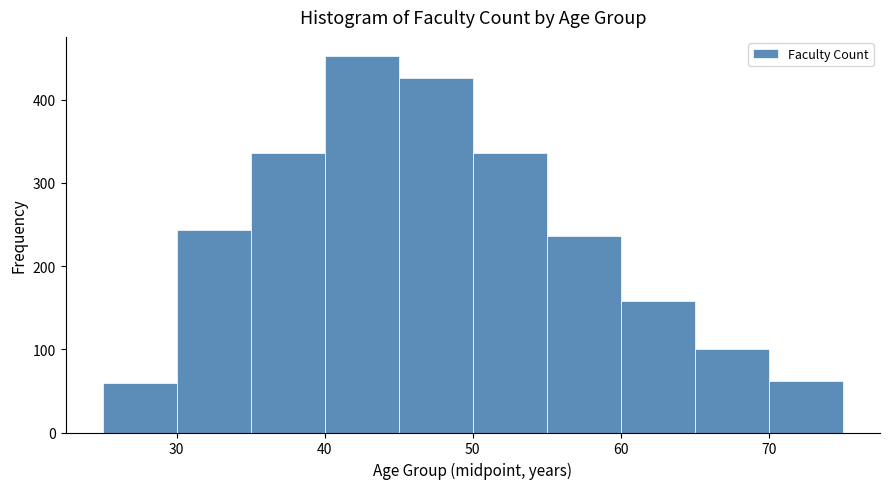

How tall is the bar that spans 35 to 40 on the x-axis? The values are not printed on the chart, so give them approximately, as read against the axis.

340